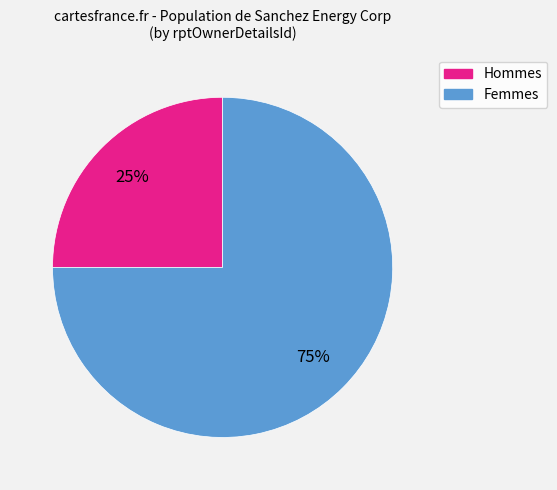

Is there any slice that represents more than half of the pie?

Yes